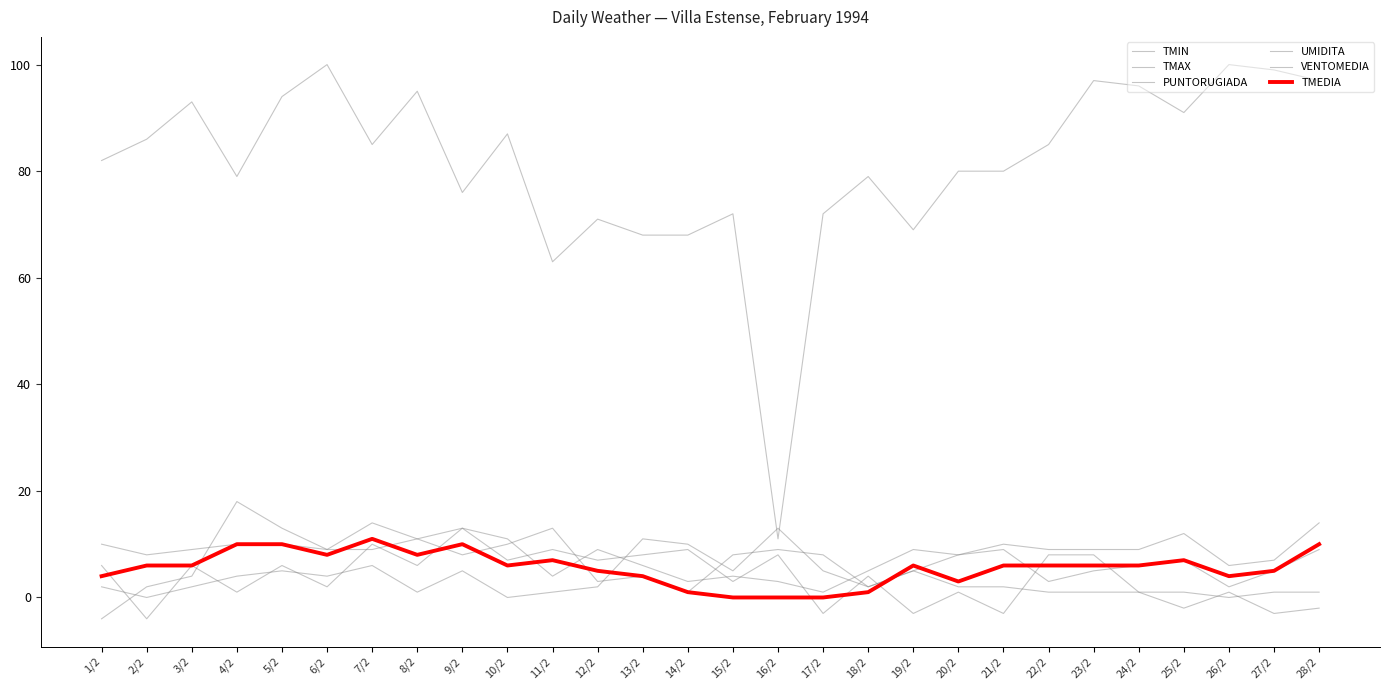

Where is UMIDITA nearest to the value 55?

11/2